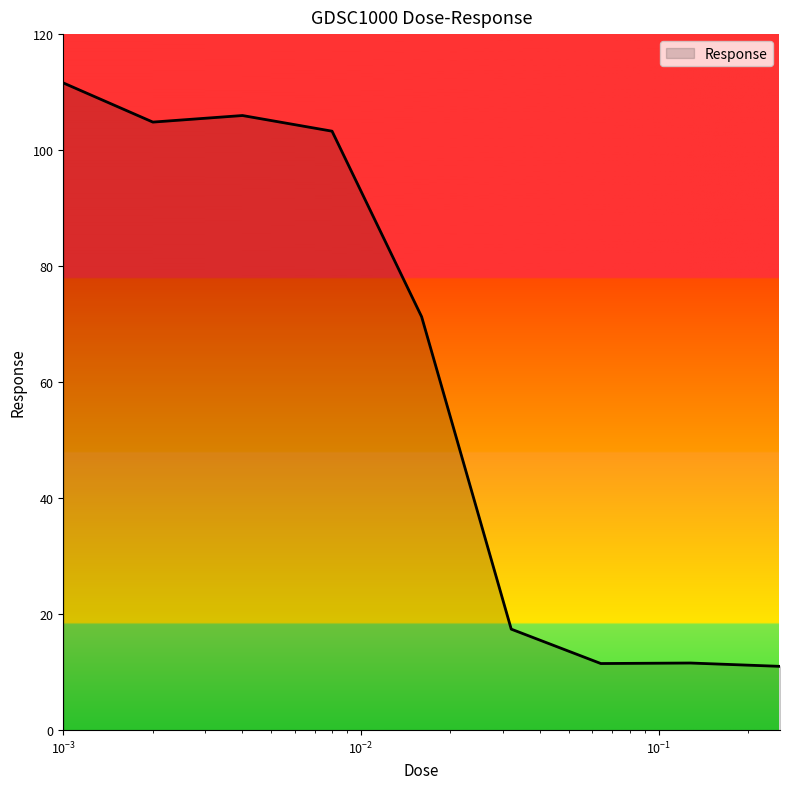

What is the greatest value displayed?

111.6